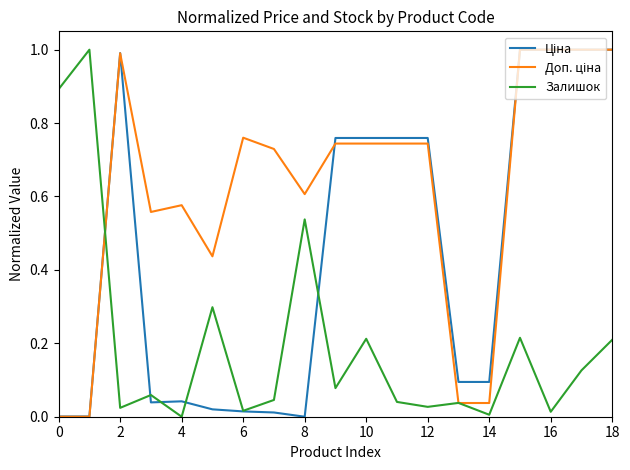

What is the maximum value for Залишок?

1.0